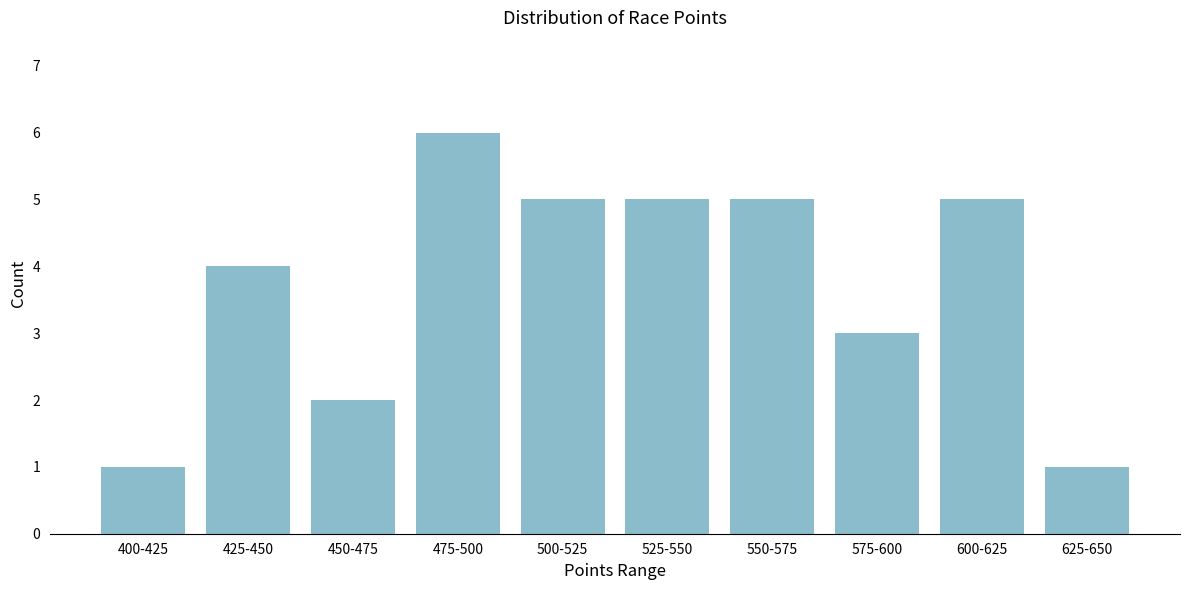

Reading left to right, transcribe all the data shown in this chart.

400-425=1	425-450=4	450-475=2	475-500=6	500-525=5	525-550=5	550-575=5	575-600=3	600-625=5	625-650=1